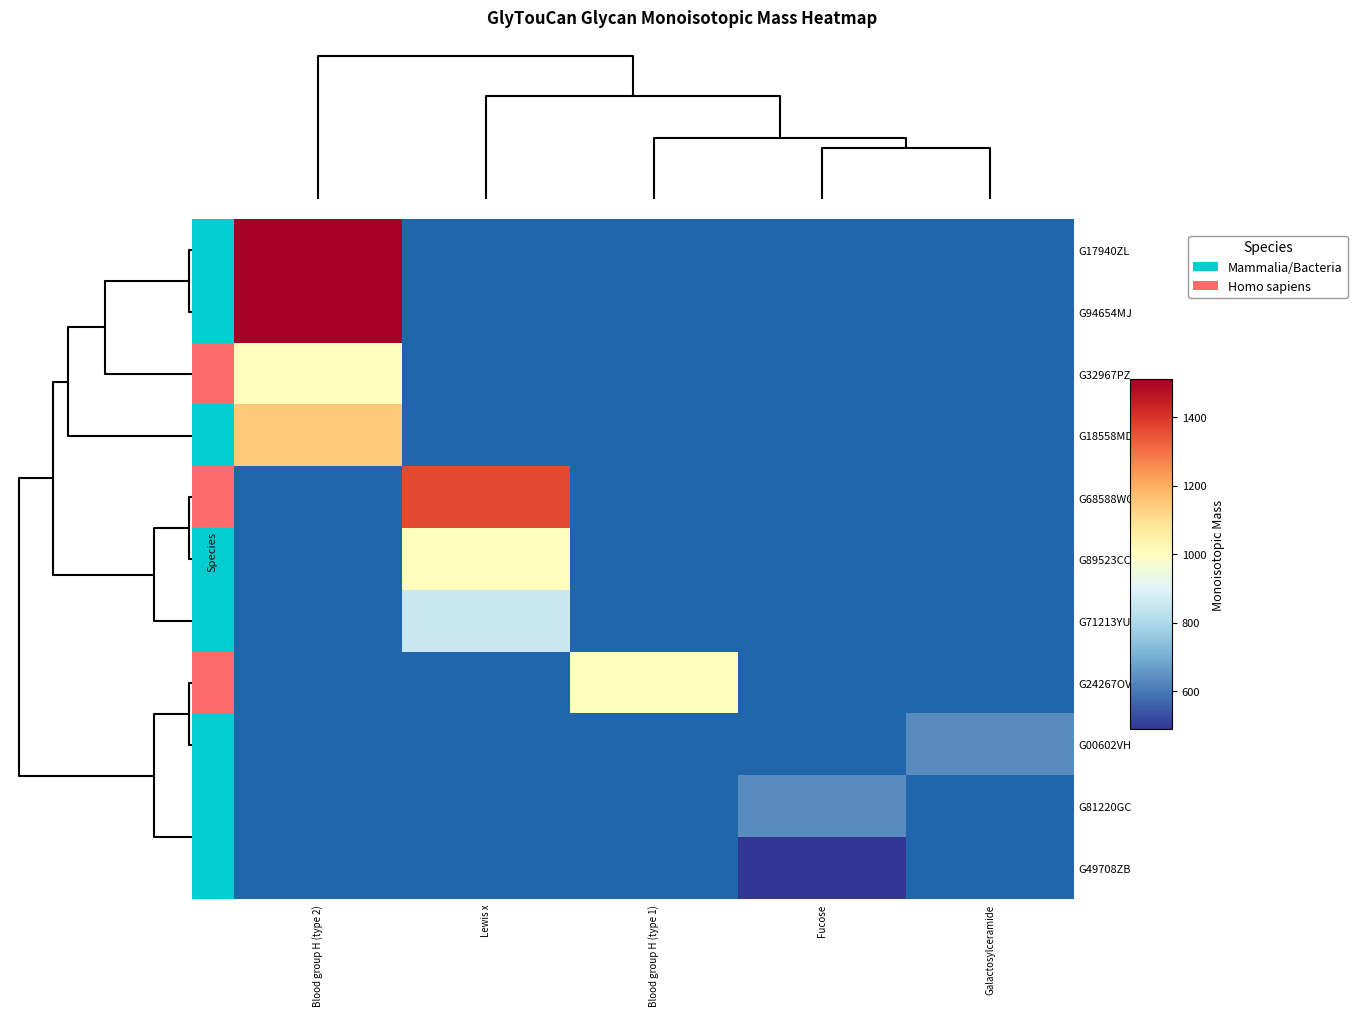

Which series has the largest total across all categories?

G17940ZL